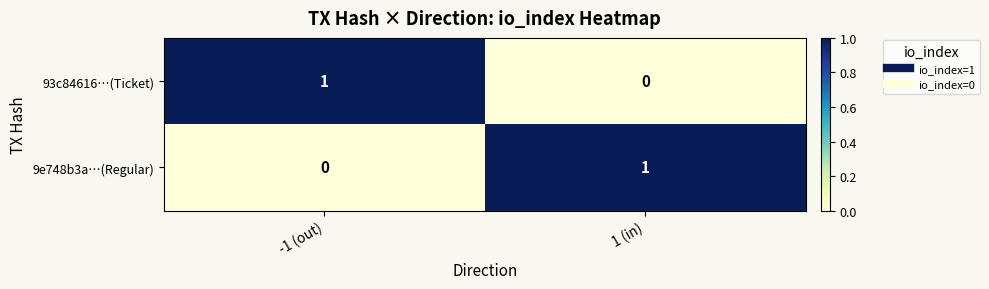

At 1 (in), list the series in order from smallest to largest.

93c84616…(Ticket), 9e748b3a…(Regular)